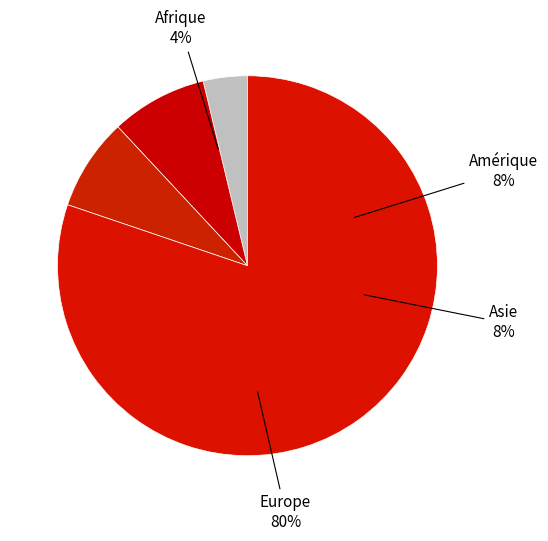

To the nearest percent, what is the combined percentage of Afrique and Amérique?

12%